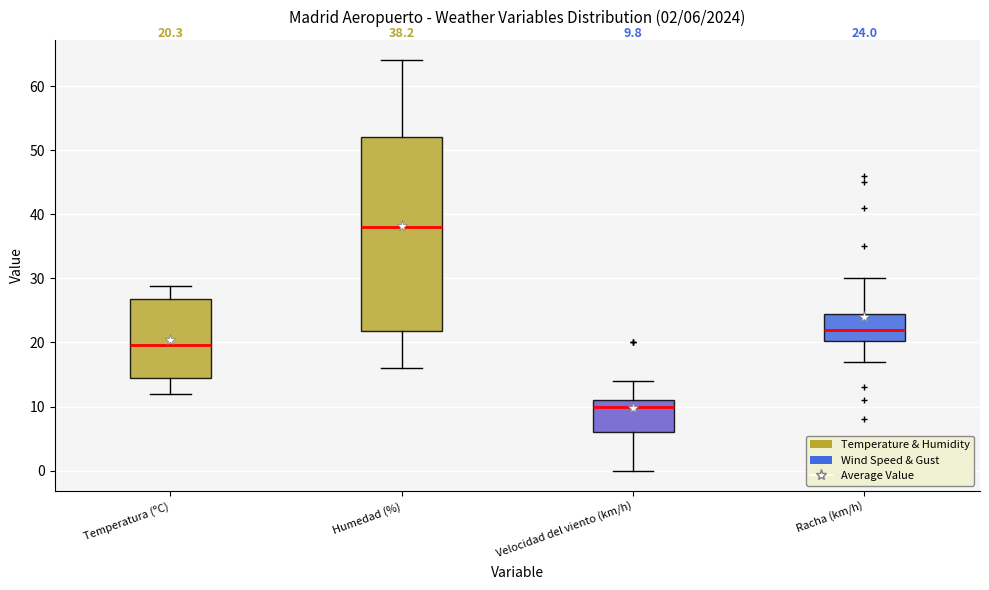

Which box has the lowest median line?

Velocidad del viento (km/h)